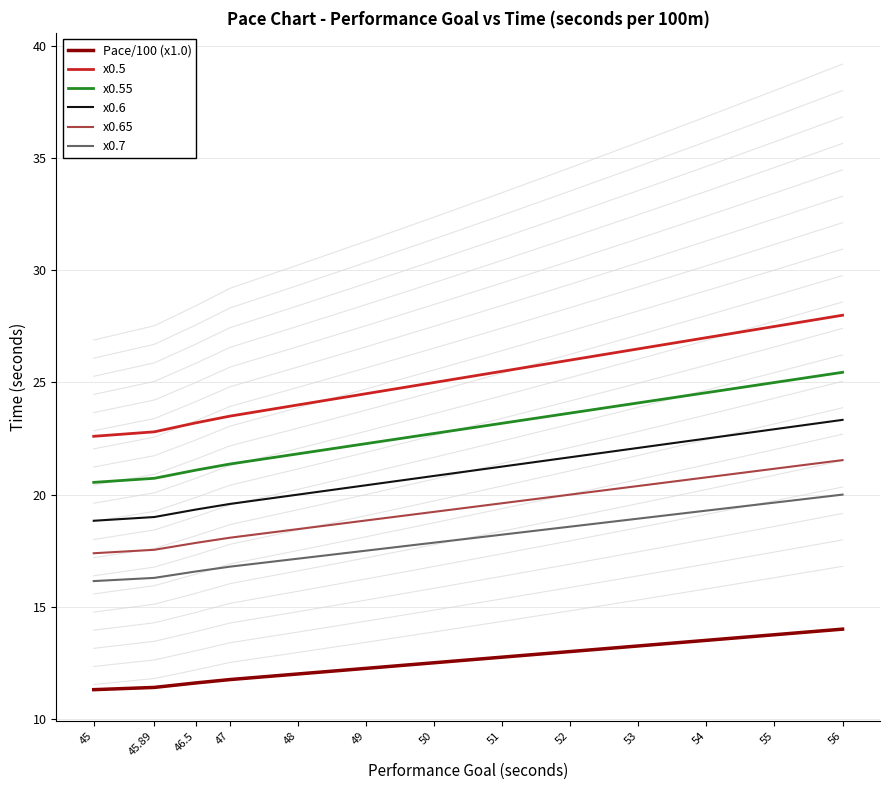

What is the total value across all series at 53?

125.2